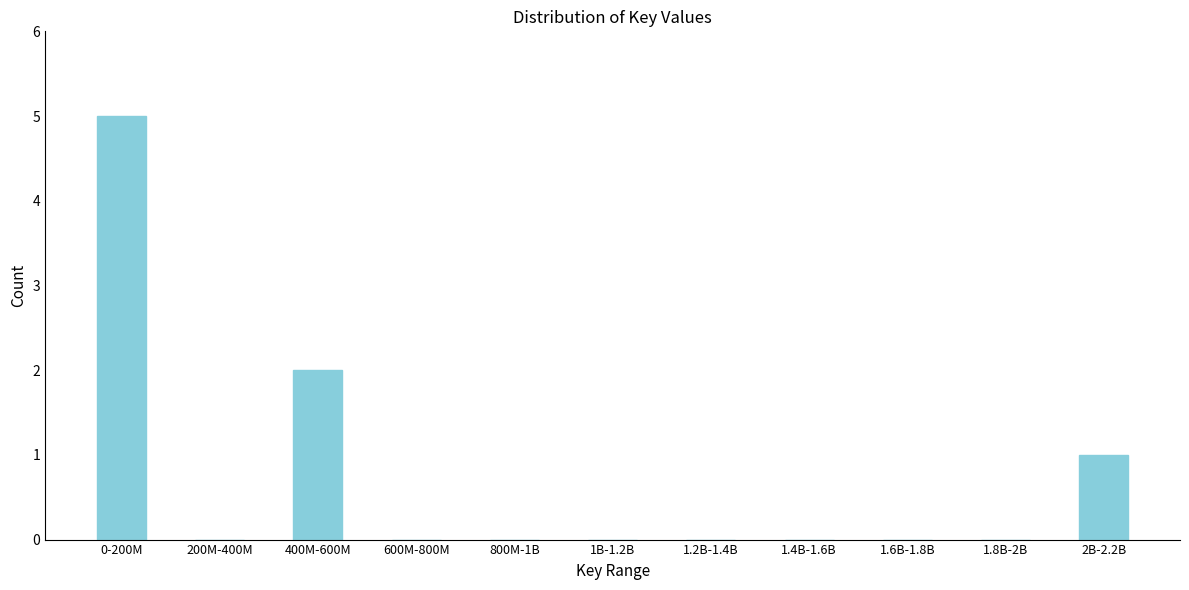

Reading right to left, extract all data points from this chart.

2B-2.2B=1	1.8B-2B=0	1.6B-1.8B=0	1.4B-1.6B=0	1.2B-1.4B=0	1B-1.2B=0	800M-1B=0	600M-800M=0	400M-600M=2	200M-400M=0	0-200M=5